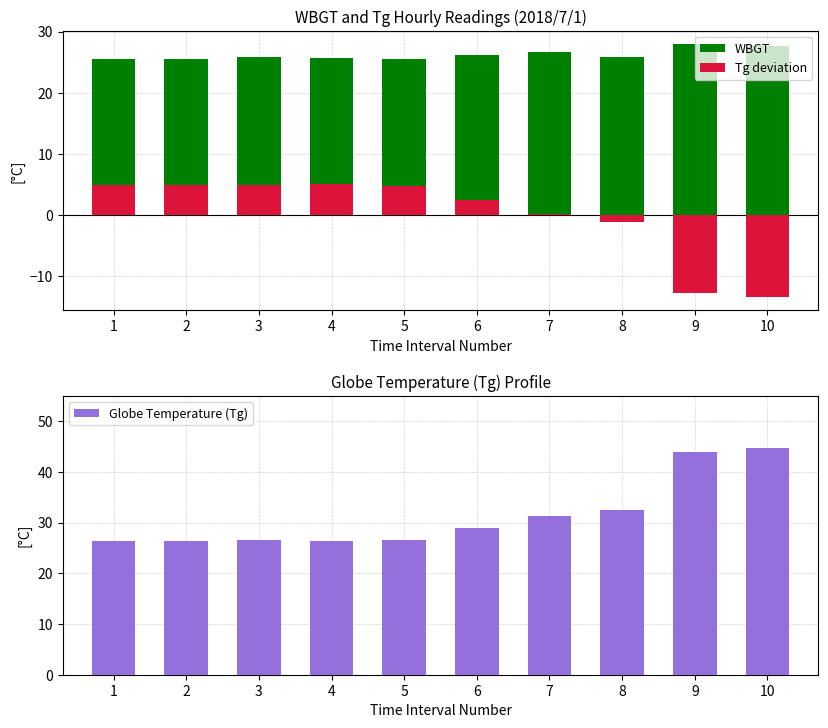

How many categories are shown in the chart?

10